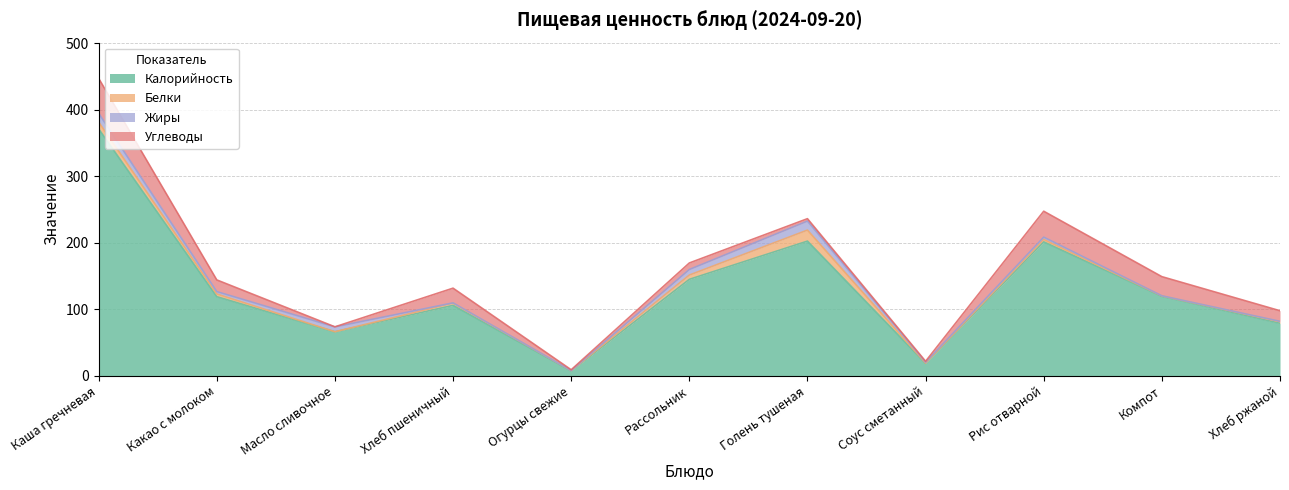

What is the sum of the Углеводы values at Голень тушеная and Масло сливочное?

3.8